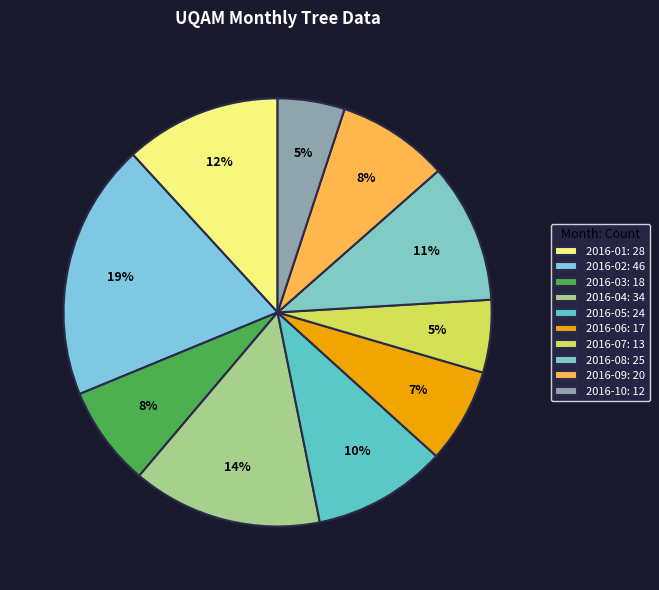

Which category has the smallest portion of the pie?

2016-10